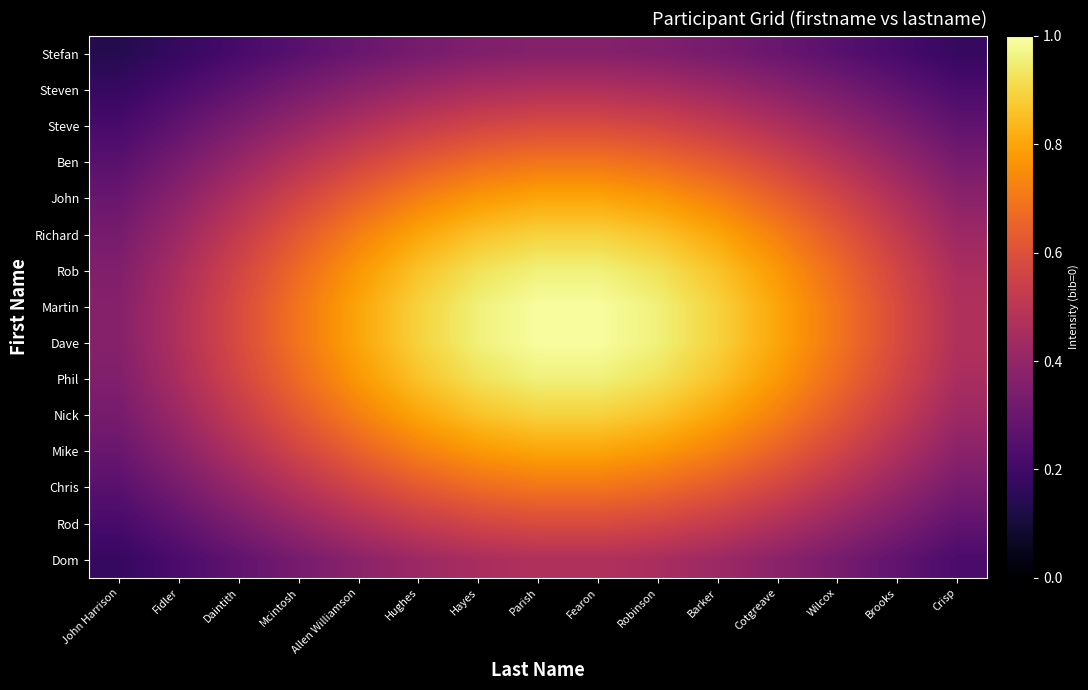

At Hayes, list the series in order from largest to smallest.

Martin, Dave, Rob, Phil, Richard, Nick, John, Mike, Ben, Chris, Steve, Rod, Steven, Dom, Stefan